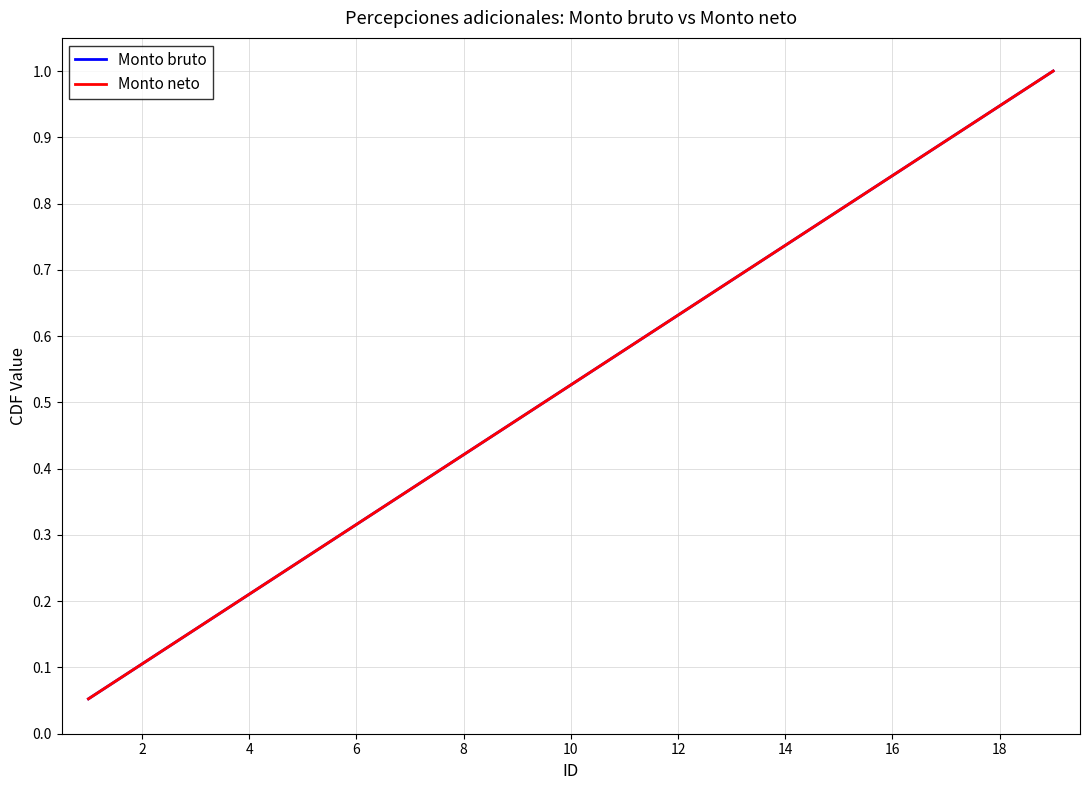

True or false: Monto bruto and Monto neto intersect in this chart.

False